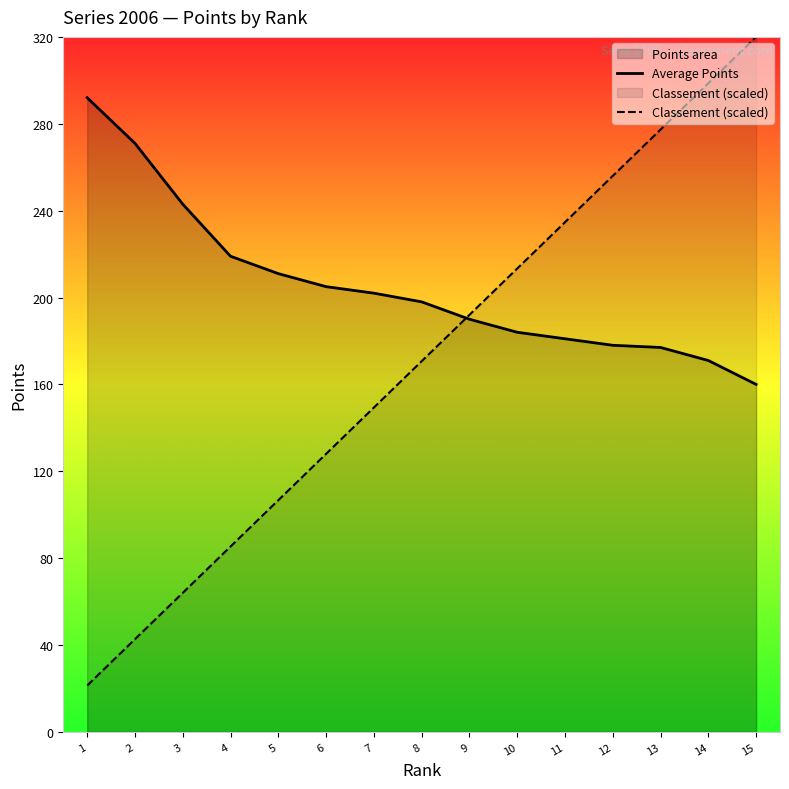

The Average Points series shows 292.0 at 1. True or false?

True